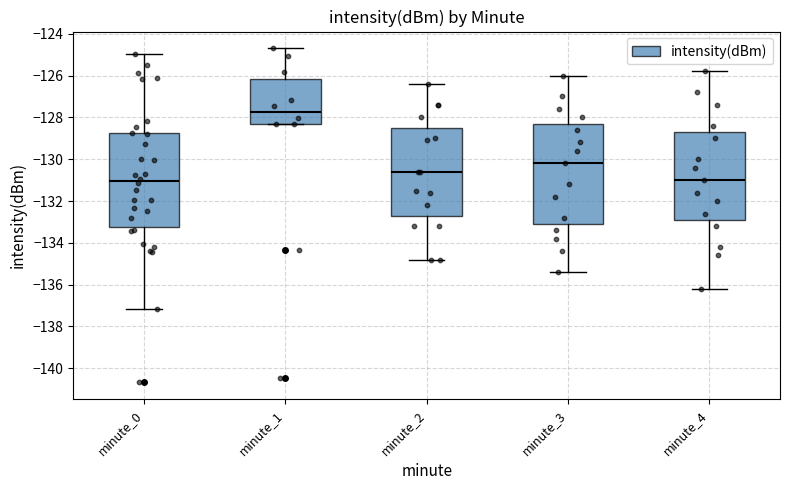

Comparing the boxes themselves (not the whiskers), which one is the tallest?

minute_3